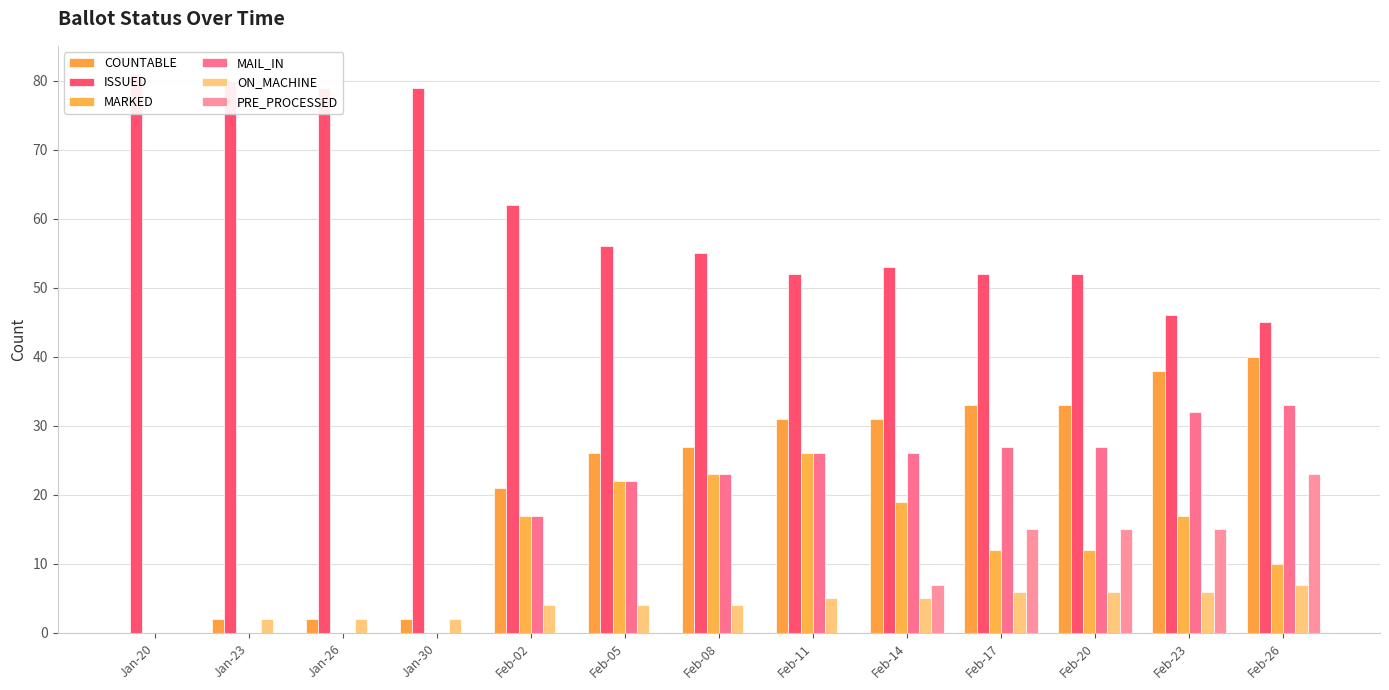

Rank the series by their maximum value, from highest to lowest.

ISSUED, COUNTABLE, MAIL_IN, MARKED, PRE_PROCESSED, ON_MACHINE